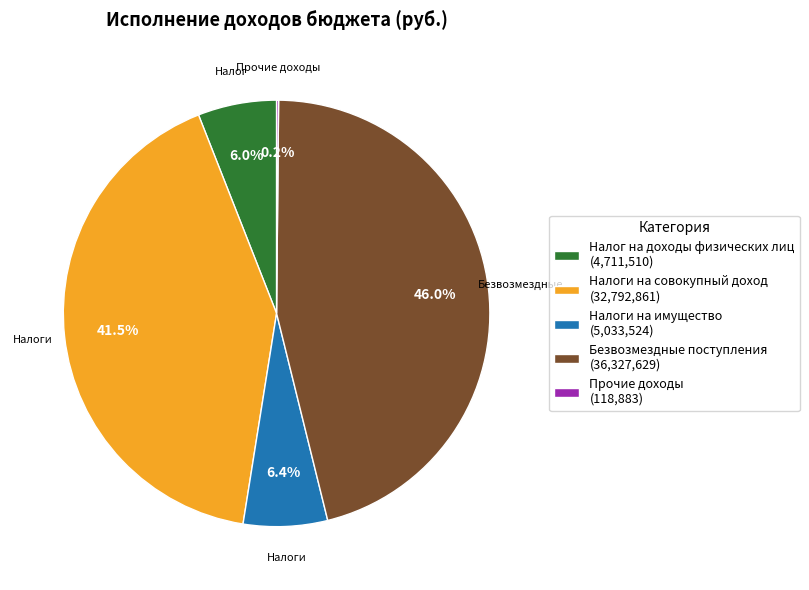

To the nearest percent, what is the combined percentage of Налоги на совокупный доход and Налог на доходы физических лиц?

47%